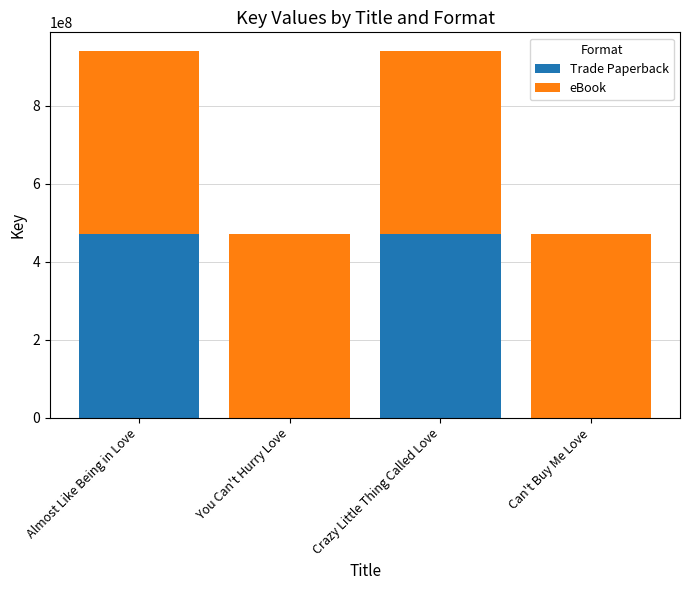

What is the total value across all series at Can't Buy Me Love?

470504719